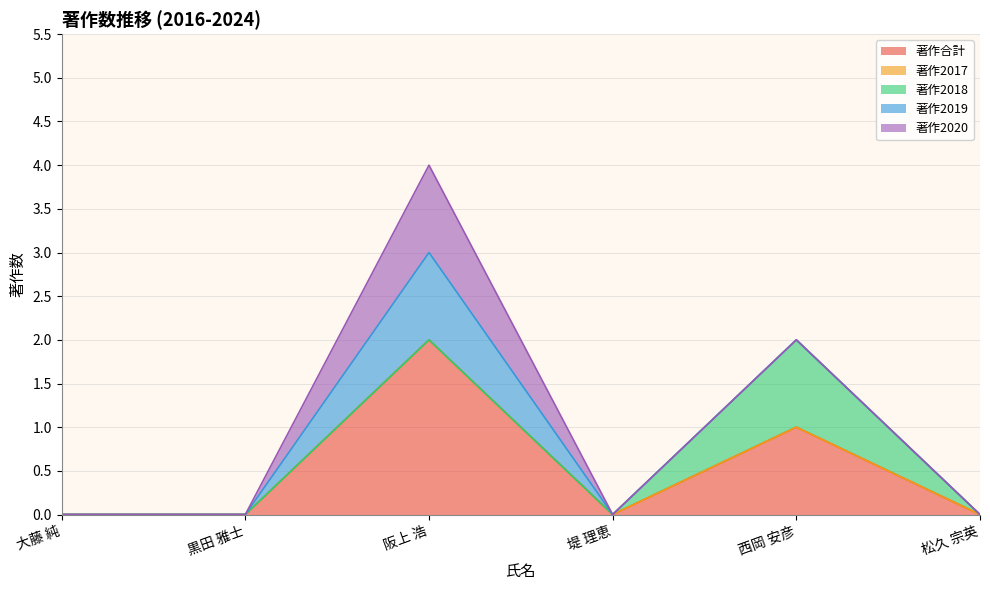

The 著作2018 series shows 0 at 大藤 純. True or false?

True